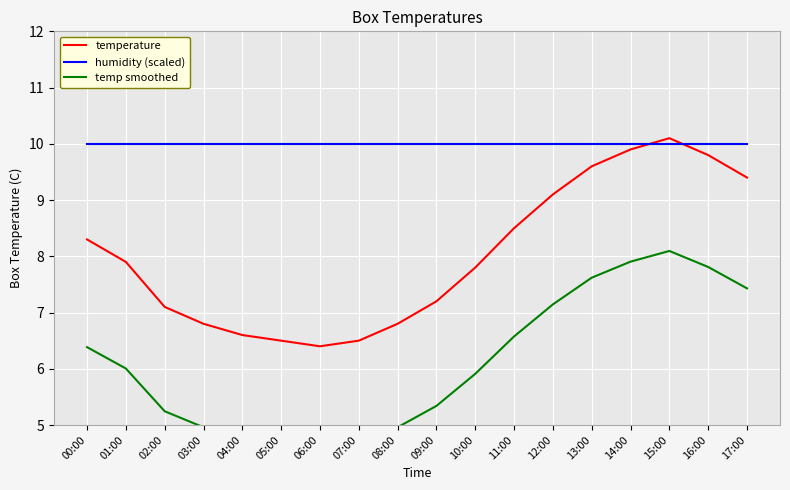

List the series in order of their overall mean, highest first.

humidity (scaled), temperature, temp smoothed